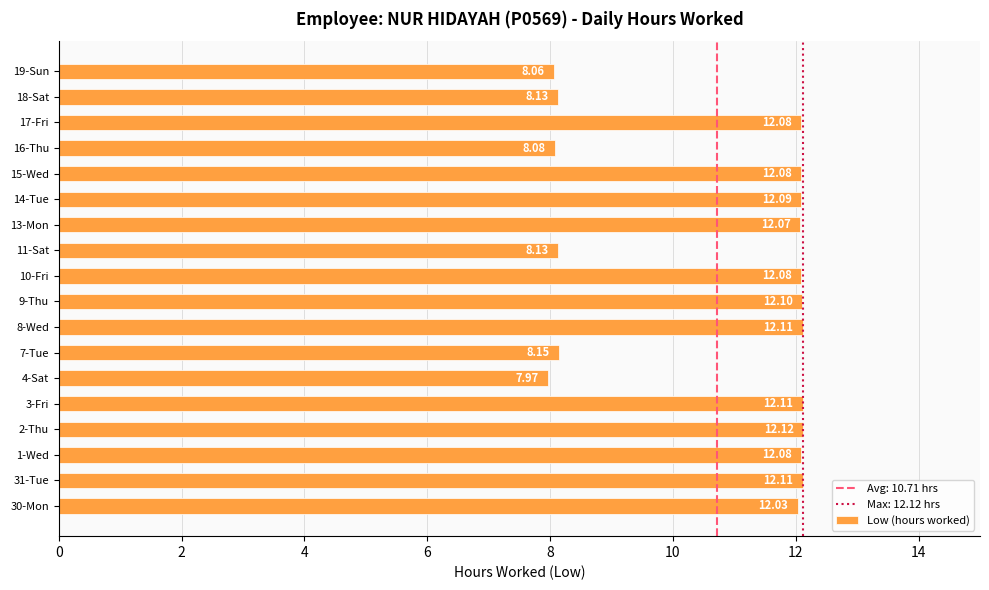

What is the sum of all values?

193.6